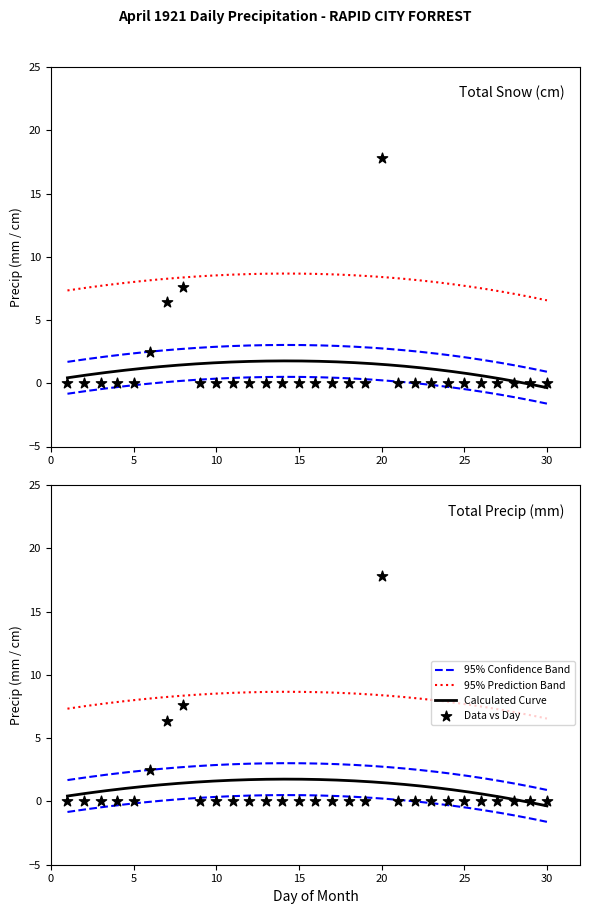

Is the value of Total Snow (cm) at 8 greater than the value of Total Precip (mm) at 19?

Yes